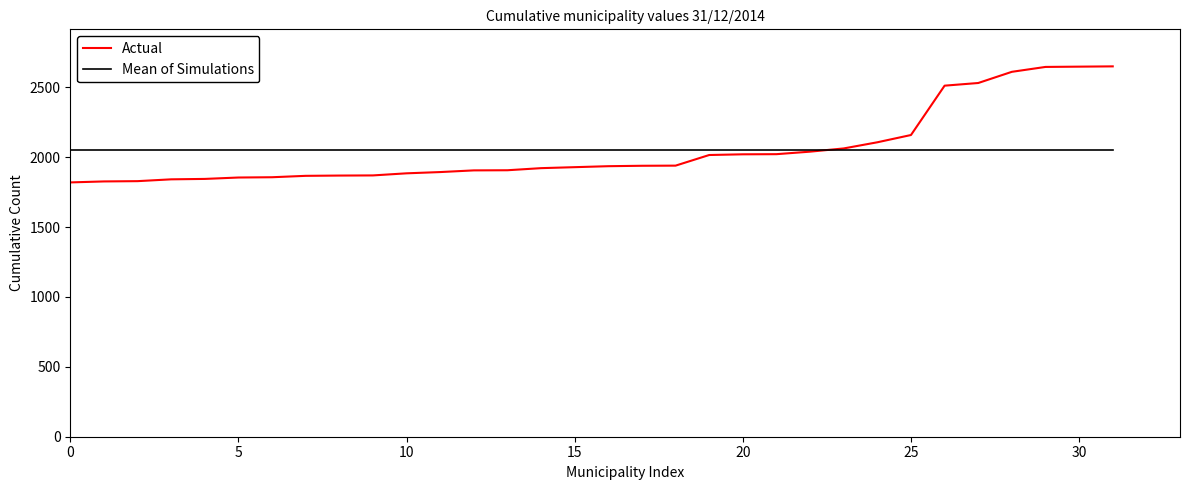

Which series ends up on top after the final intersection of Actual and Mean of Simulations?

Actual